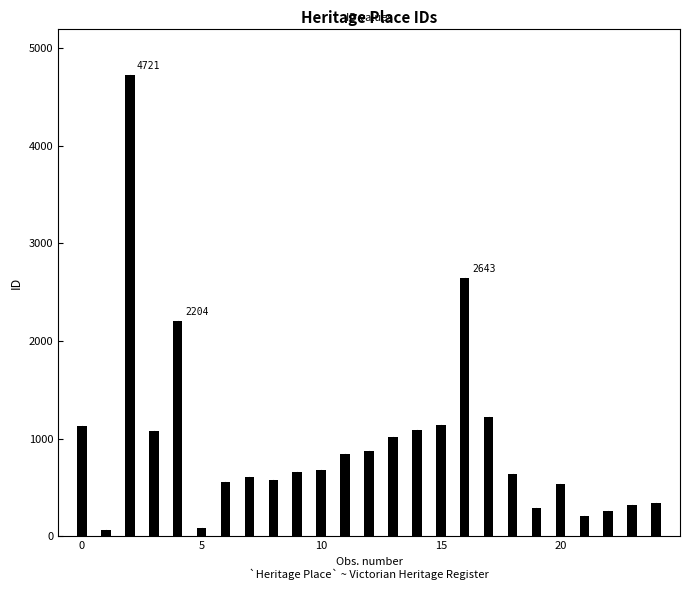

What is the value of the 16th bar from the left?

1144